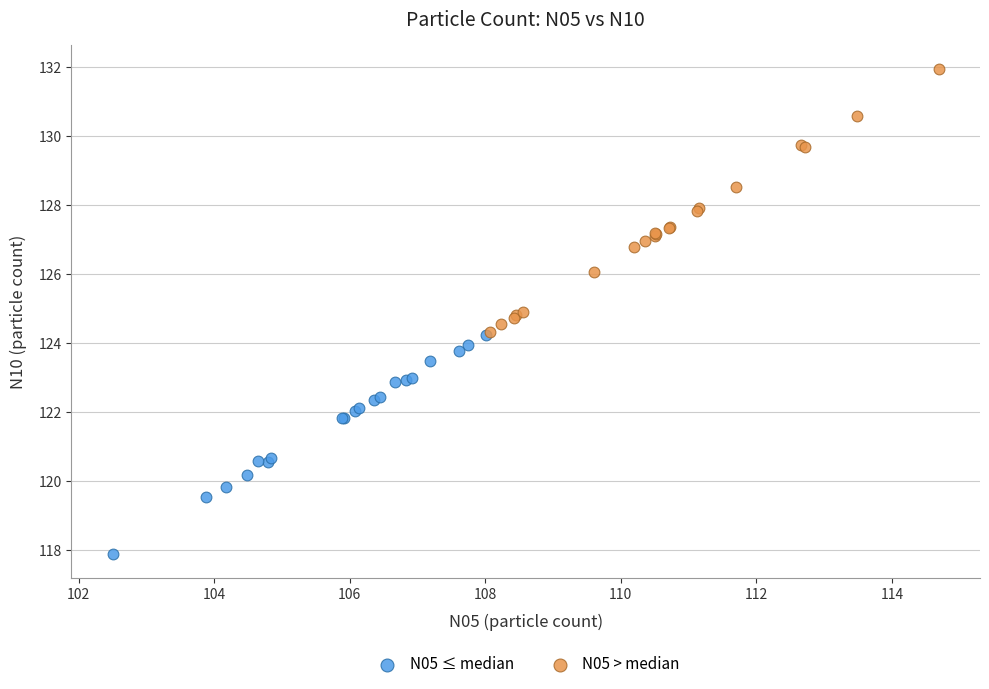

Which series contains the lowest Y value?

N05 ≤ median